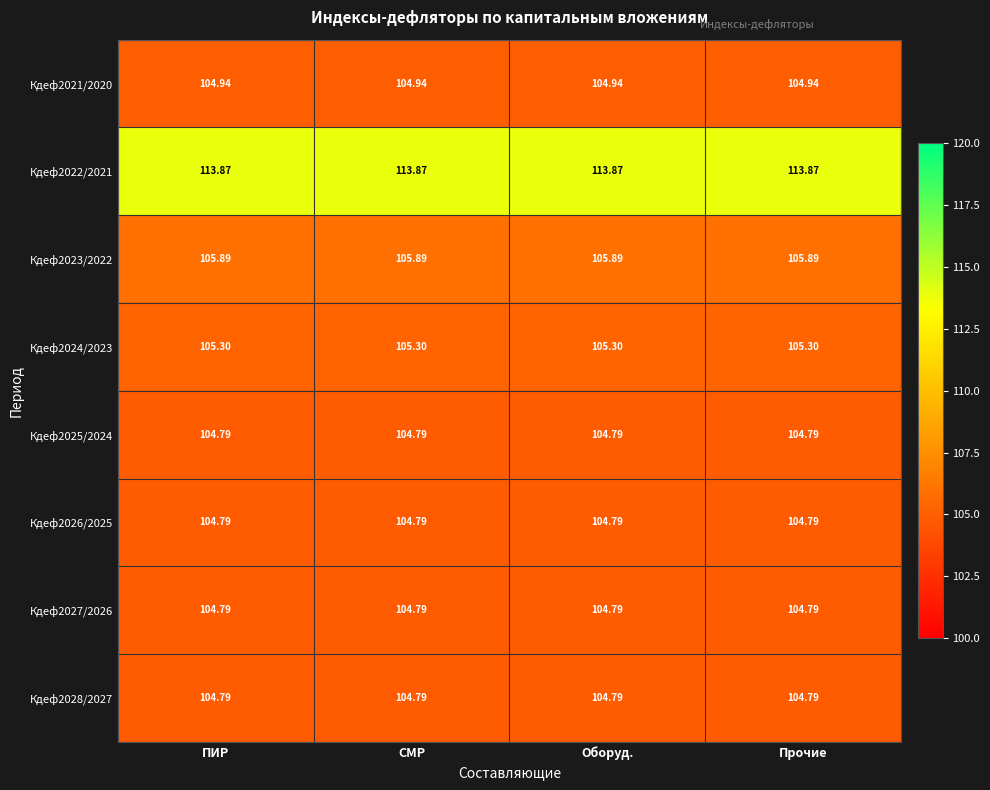

What is the spread (max minus min) of values at Оборуд.?

9.1